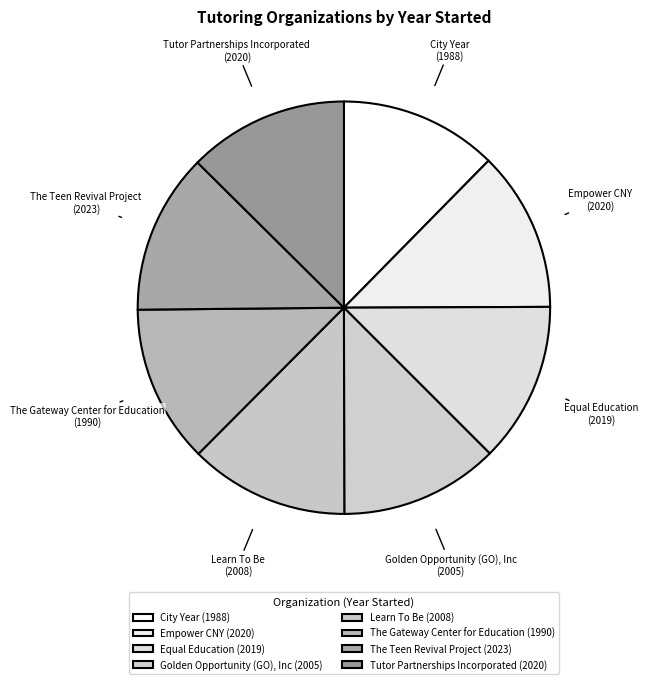

Do Equal Education and The Teen Revival Project together represent more than half of the pie?

No